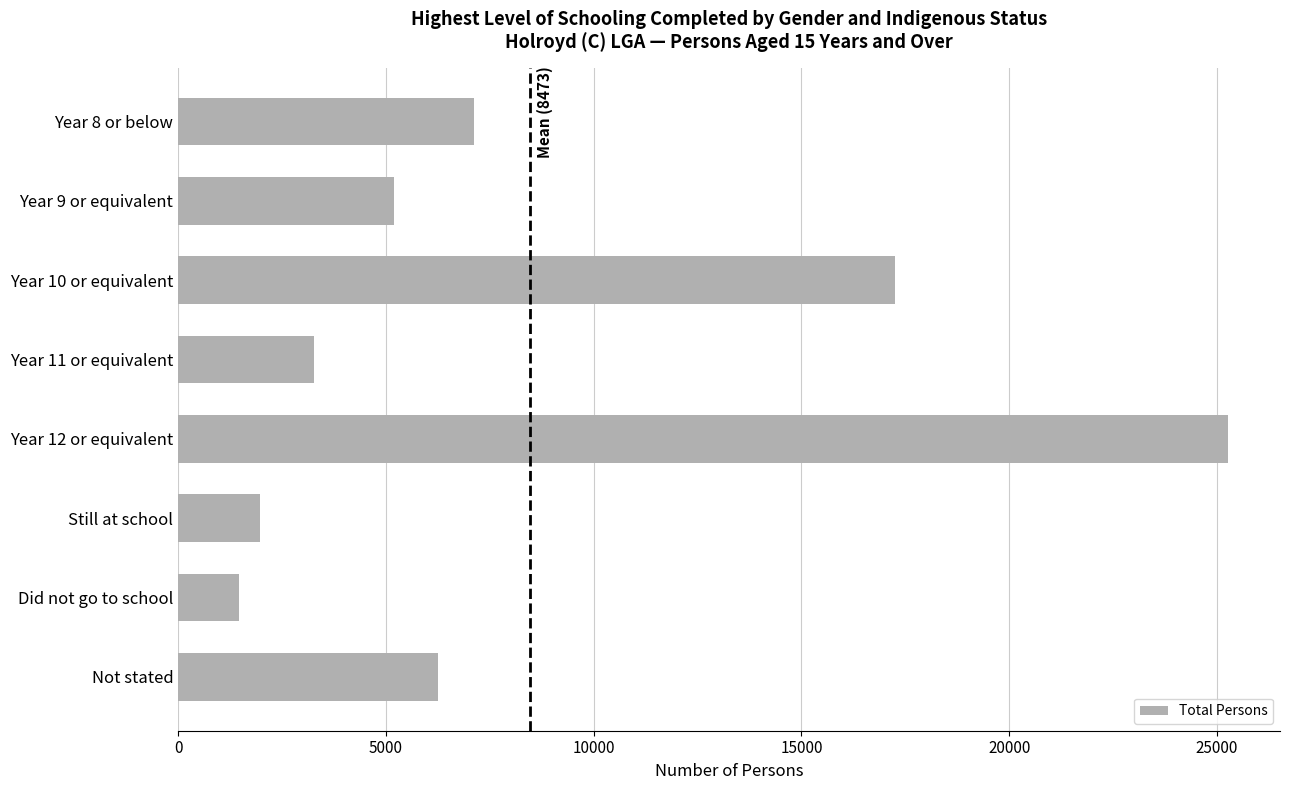

List the labels in order of value, largest first.

Year 12 or equivalent, Year 10 or equivalent, Year 8 or below, Not stated, Year 9 or equivalent, Year 11 or equivalent, Still at school, Did not go to school